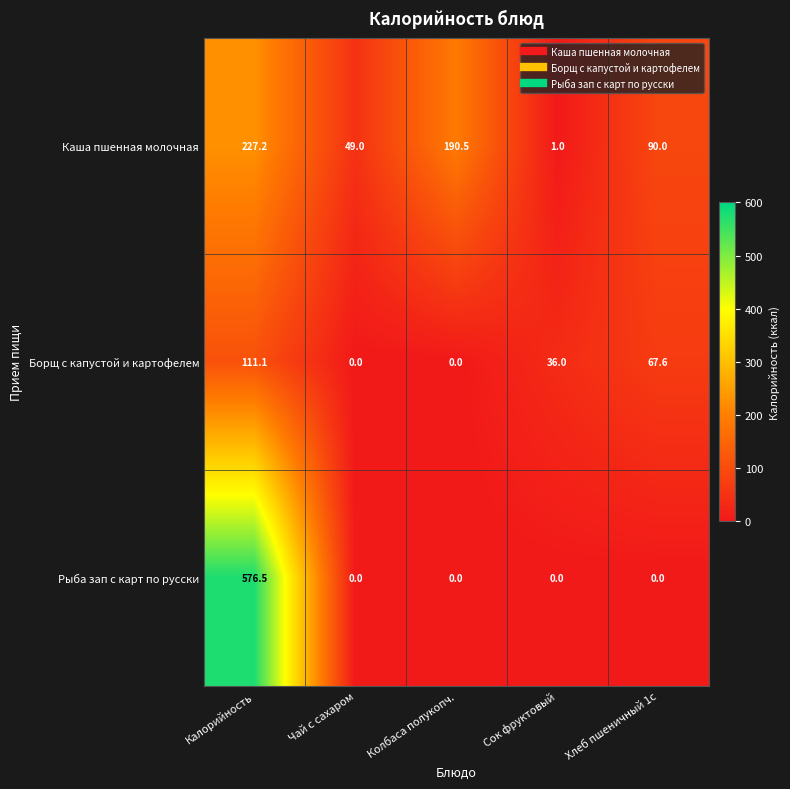

Is it true that Рыба зап с карт по русски equals 0.0 at Колбаса полукопч.?

True